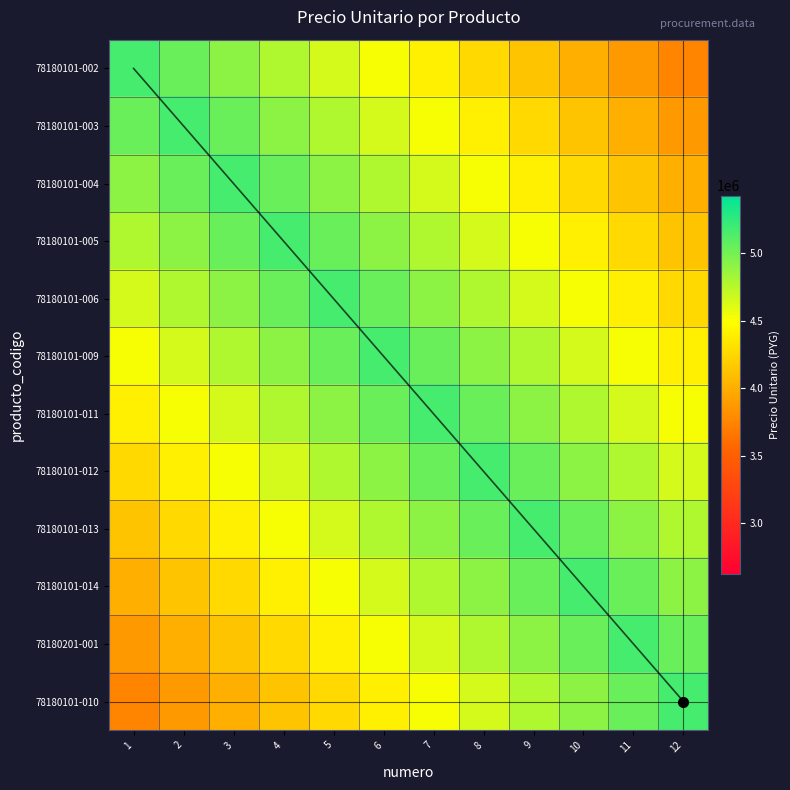

At how many categories does at least one series exceed 4334042?

12